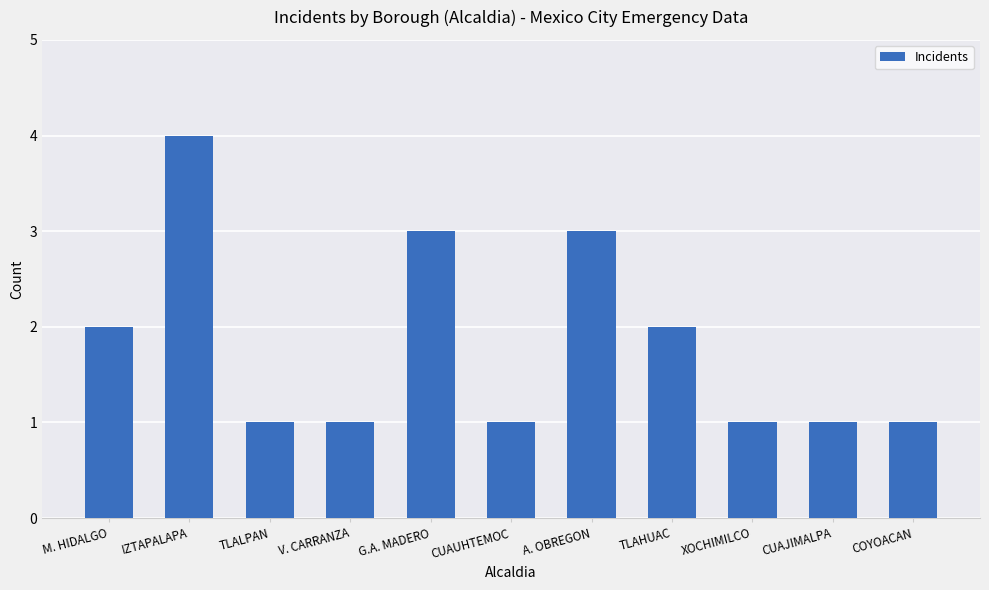

Reading right to left, list all the values displayed in this chart.

1	1	1	2	3	1	3	1	1	4	2